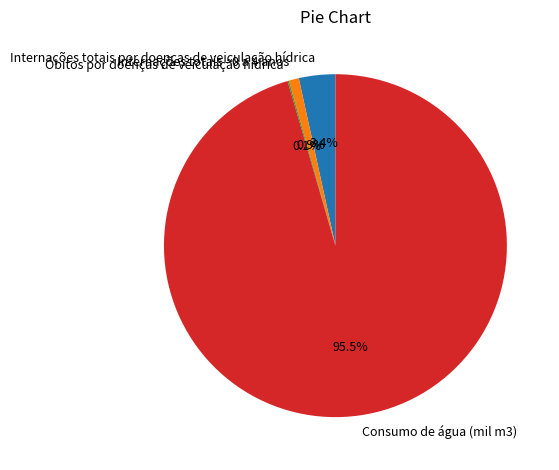

What portion of the pie excludes Internações totais - 0 a 4 anos?

99.1%